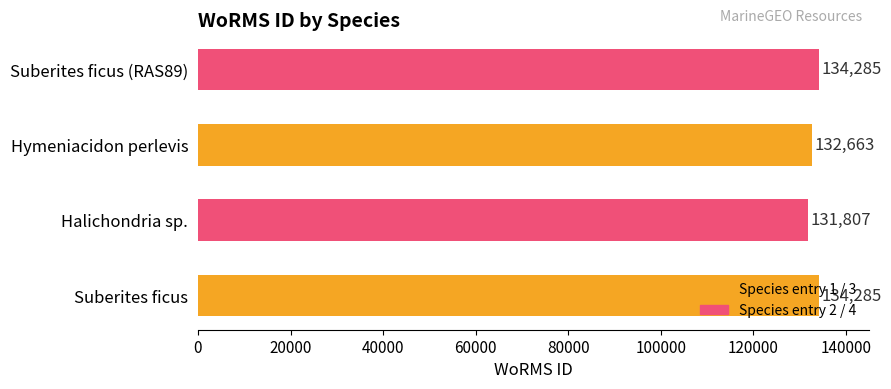

What is the ratio of the value at Hymeniacidon perlevis to the value at Suberites ficus (RAS89)?

1.0